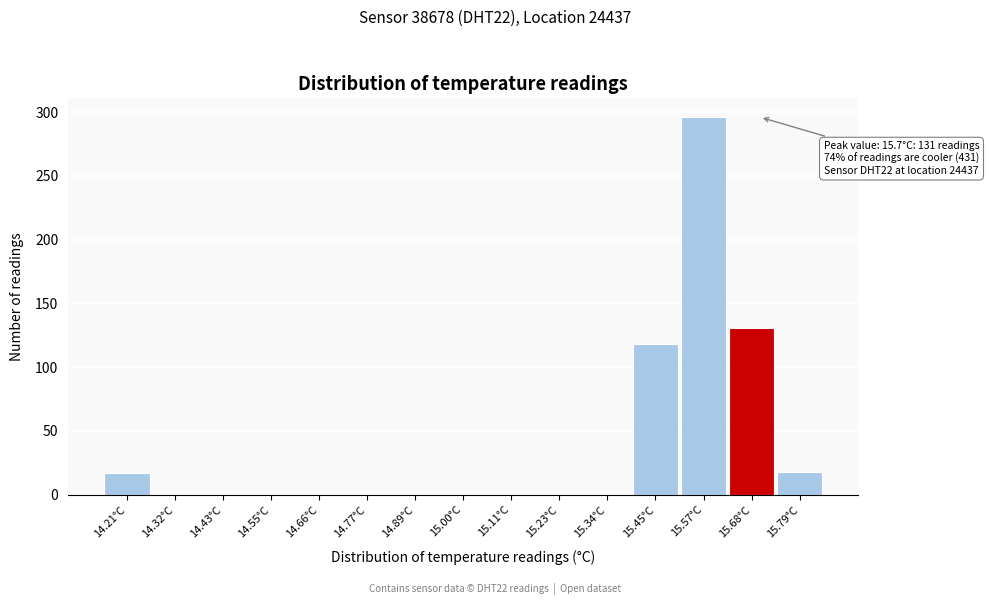

Which range on the x-axis has the tallest bar?

15.52 to 15.62